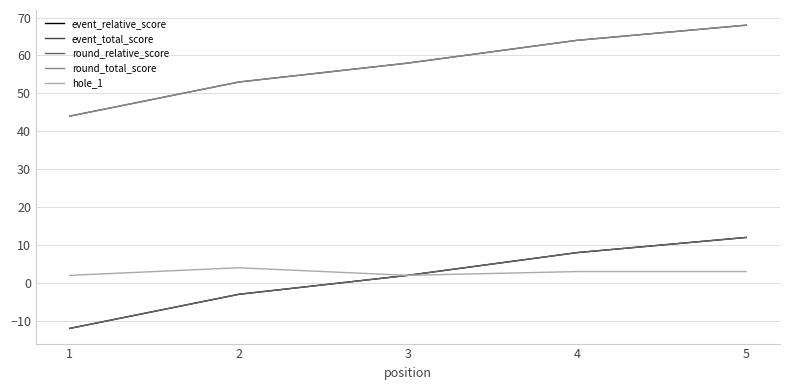

Rank the series by their maximum value, from lowest to highest.

hole_1, event_relative_score, round_relative_score, event_total_score, round_total_score